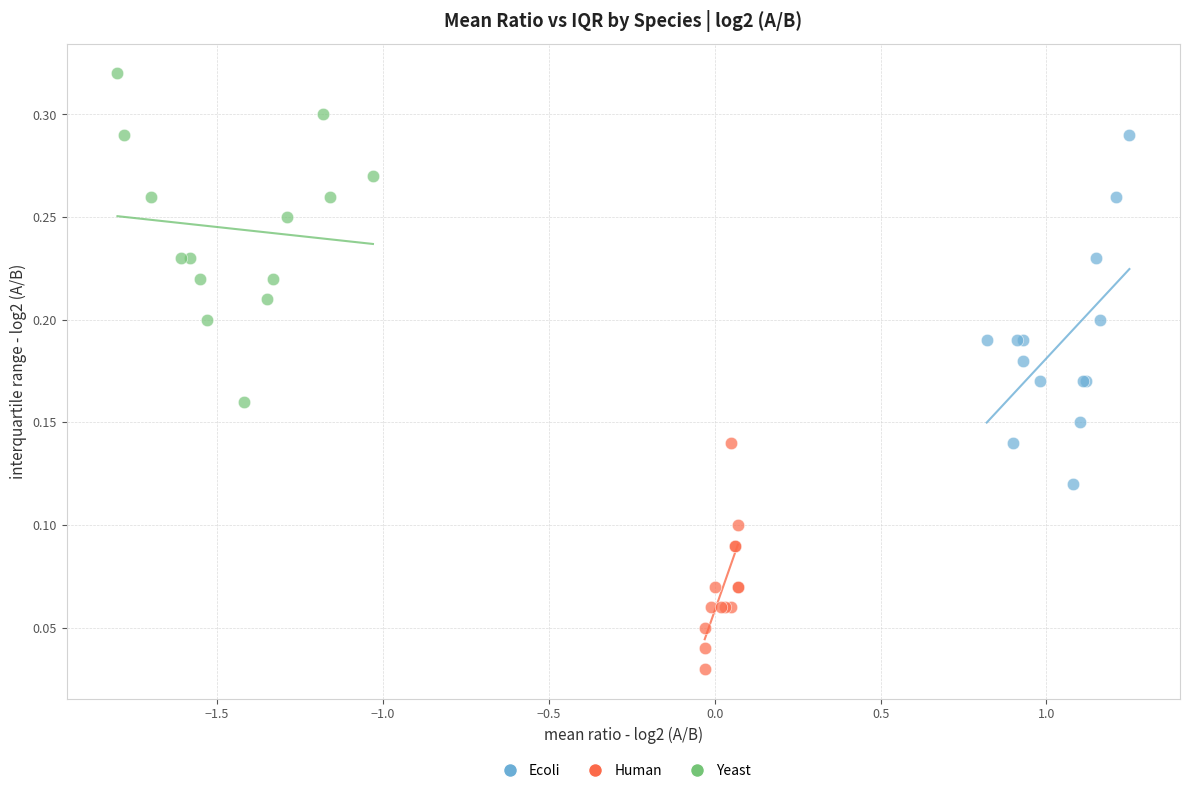

Which series has the widest spread of Y values?

Ecoli